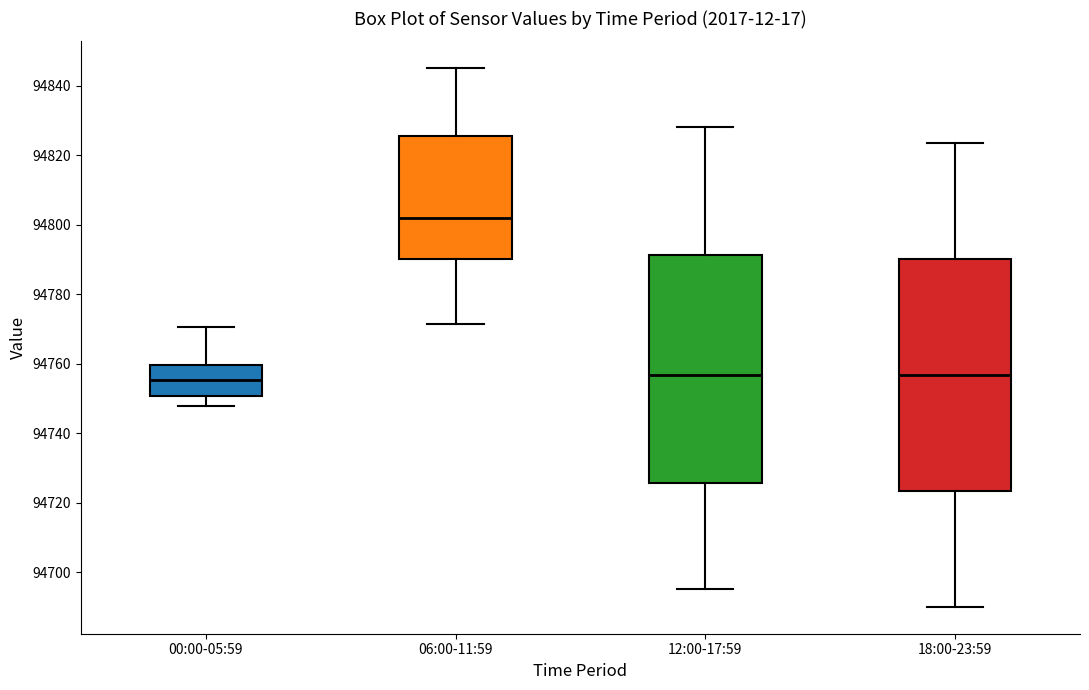

Reading left to right, transcribe this box plot: for each box, give where its median line is, the range the box spans, and where its two whiskers end, as read against the y-axis. The values are not printed on the chart, so give them approximately, as read against the axis.

00:00-05:59: median 94756, box 94750 to 94760, whiskers 94748 to 94770
06:00-11:59: median 94802, box 94790 to 94826, whiskers 94772 to 94846
12:00-17:59: median 94756, box 94726 to 94792, whiskers 94696 to 94828
18:00-23:59: median 94756, box 94724 to 94790, whiskers 94690 to 94824